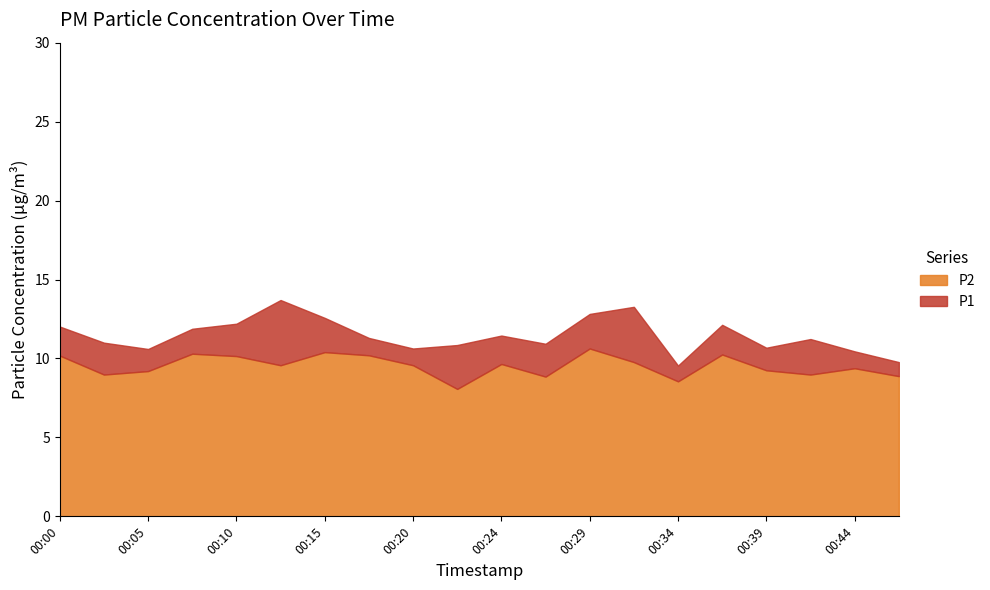

What is the value of the P2 point at the 13th from the left?

10.6